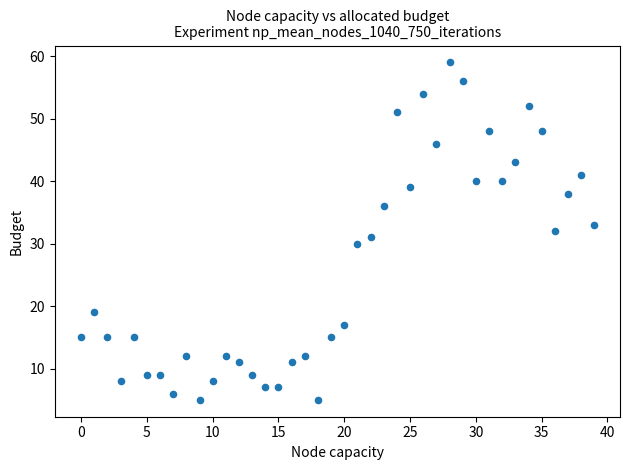

What is the range of Y values (max minus min)?

54